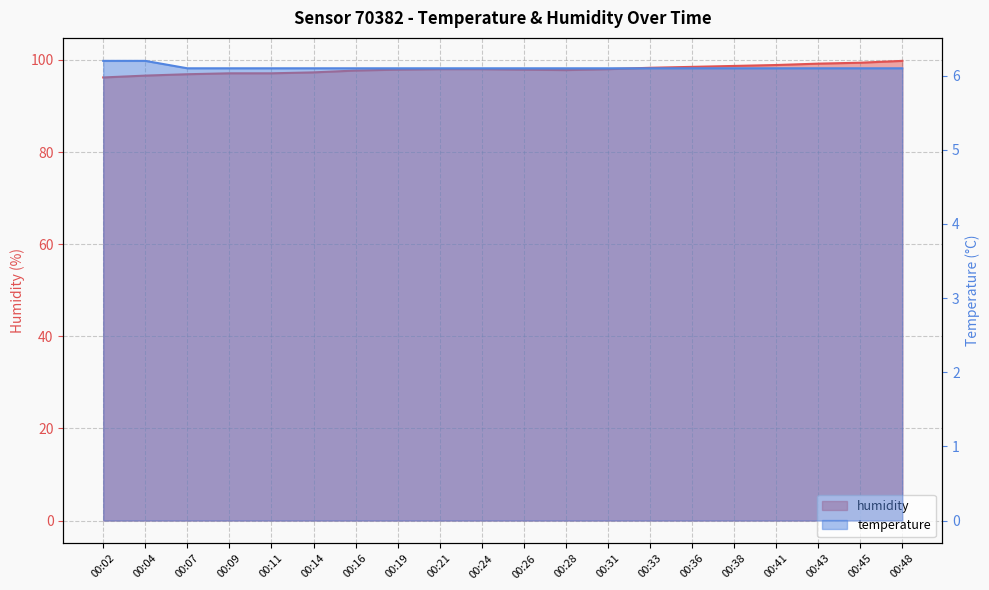

Which series changed the most between 00:24 and 00:26?

humidity